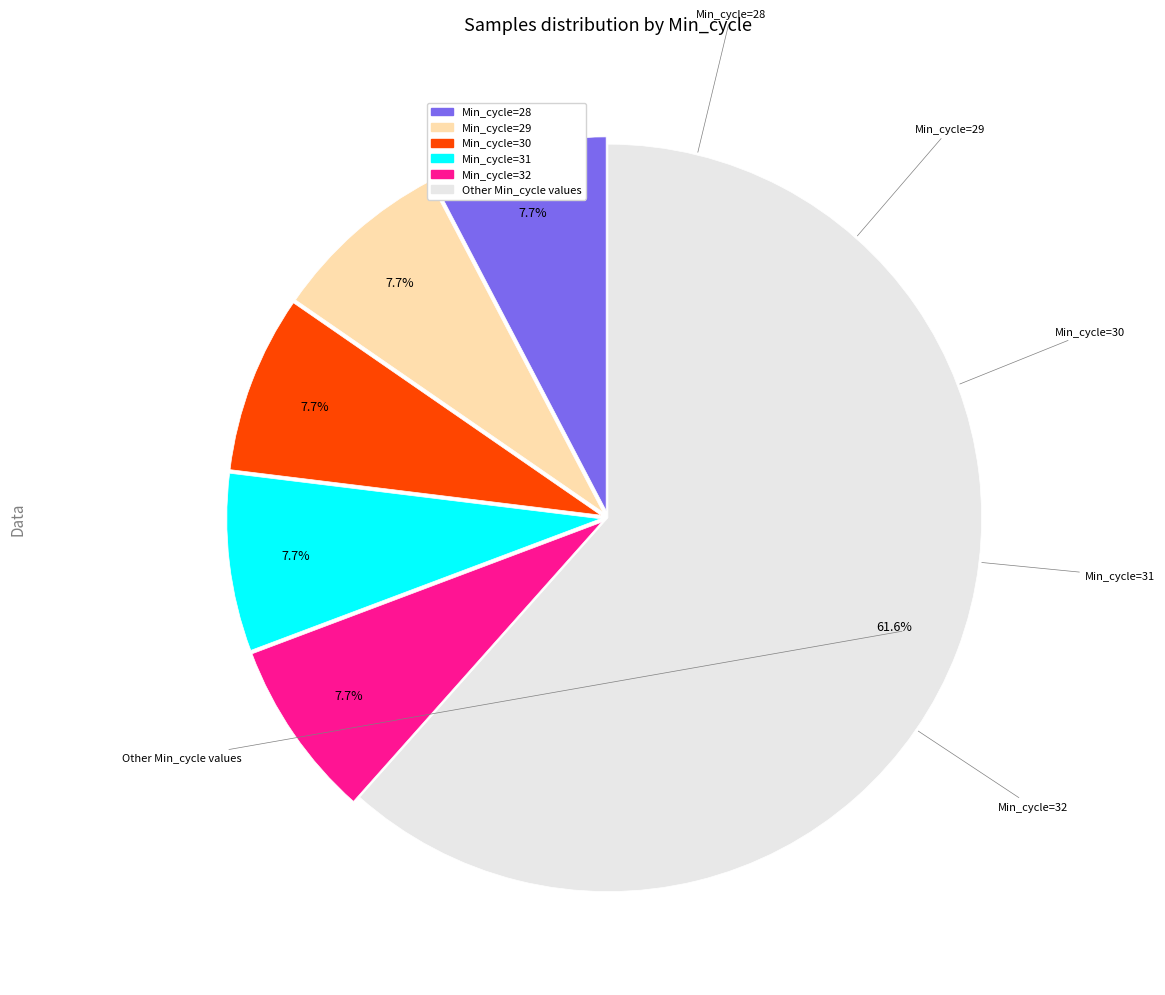

To the nearest percent, what percentage of the pie is Other Min_cycle values?

62%